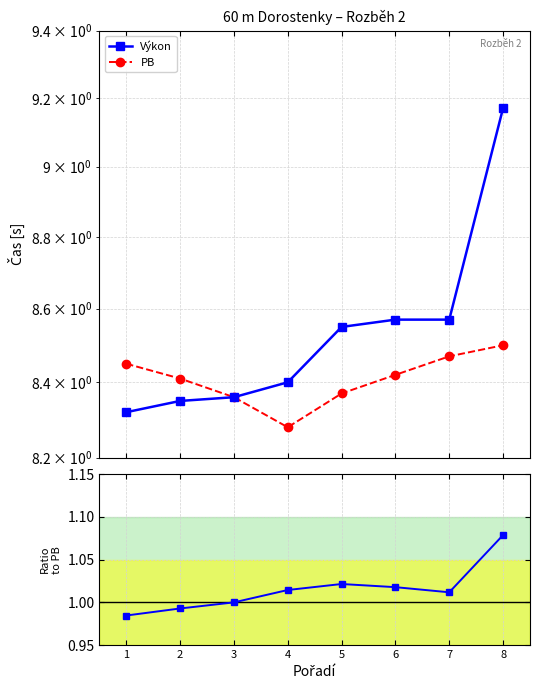

Reading left to right, list all the values displayed in this chart.

Výkon: 8.3	8.3	8.4	8.4	8.6	8.6	8.6	9.2
PB: 8.4	8.4	8.4	8.3	8.4	8.4	8.5	8.5
Výkon / PB: 1.0	1.0	1.0	1.0	1.0	1.0	1.0	1.1